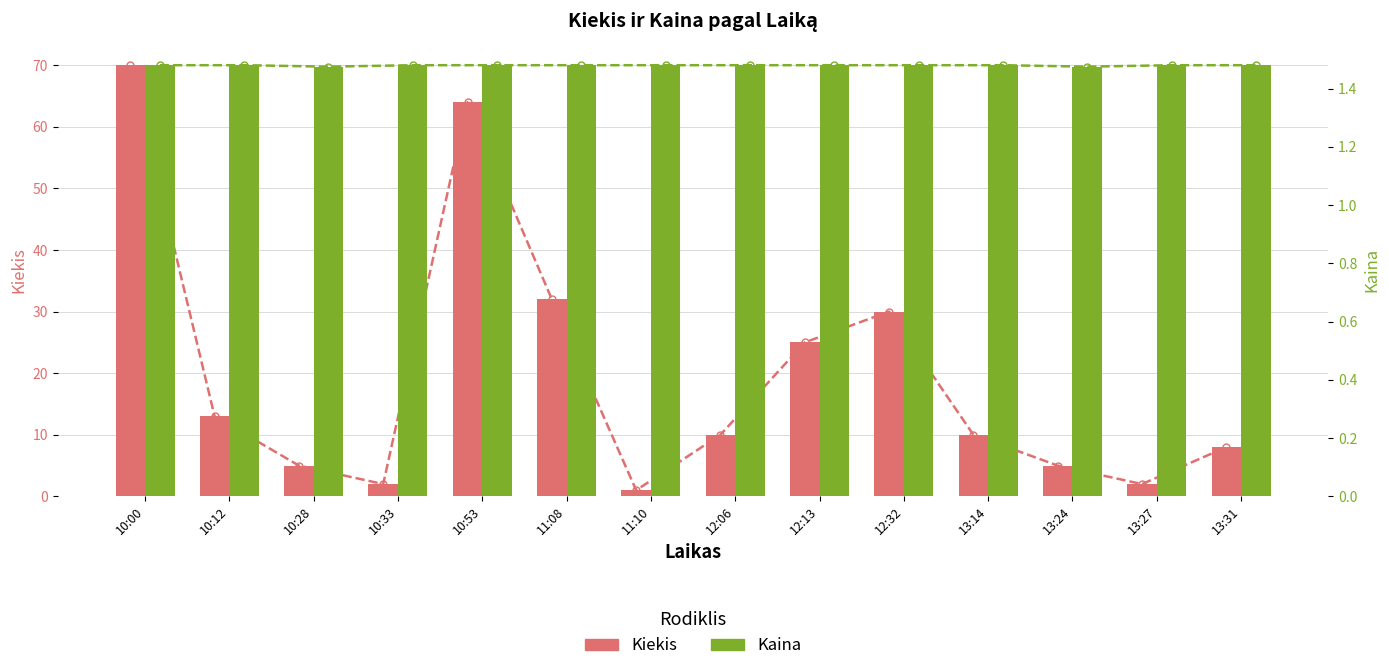

Count the number of data series in this chart.

2